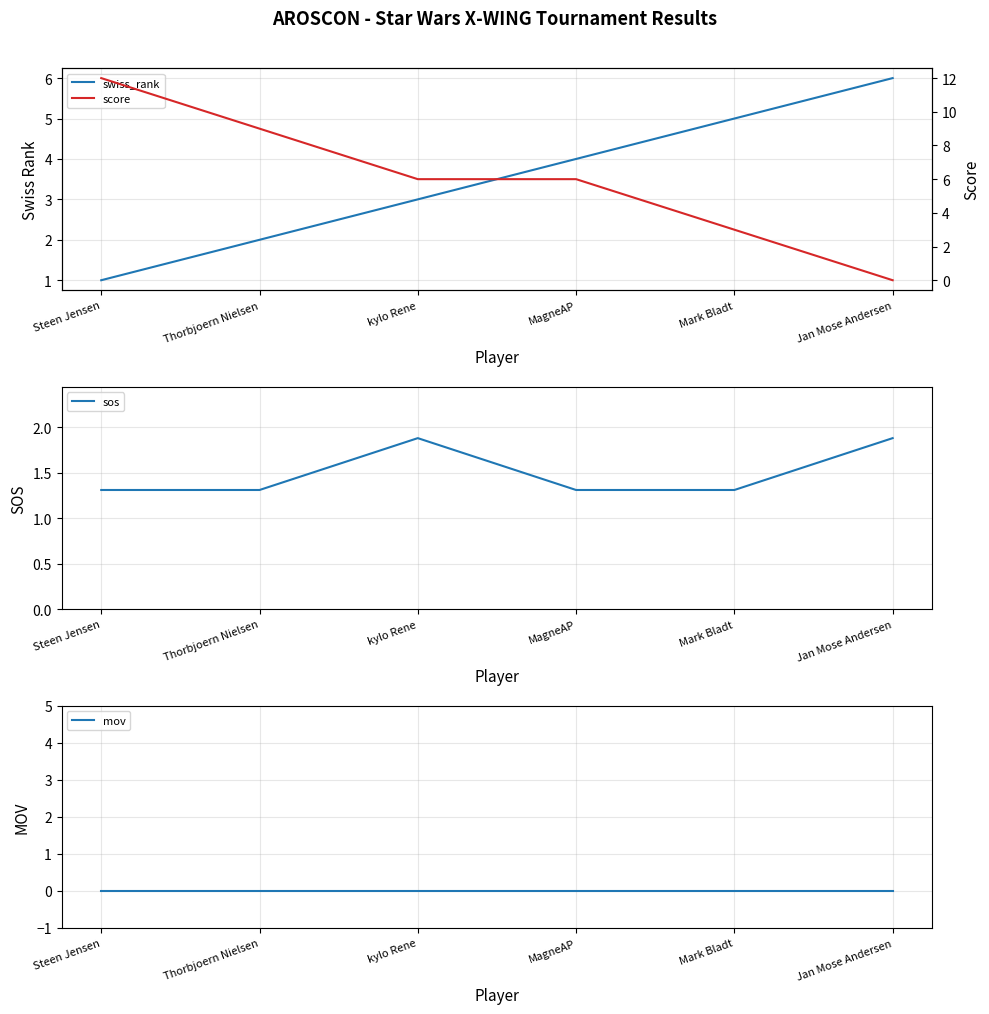

The sos series shows 1.3 at MagneAP. True or false?

True